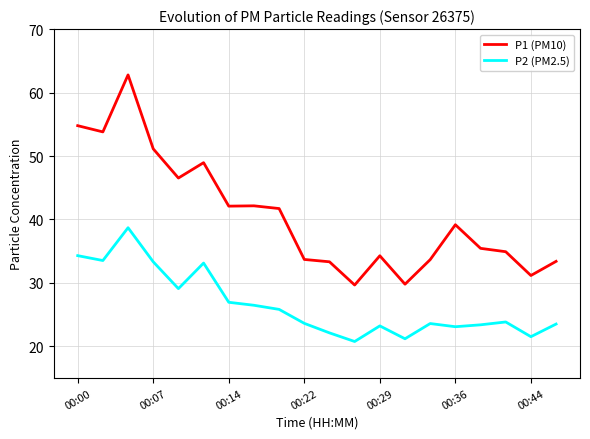

How many interior local valleys does the P2 (PM2.5) series have?

6